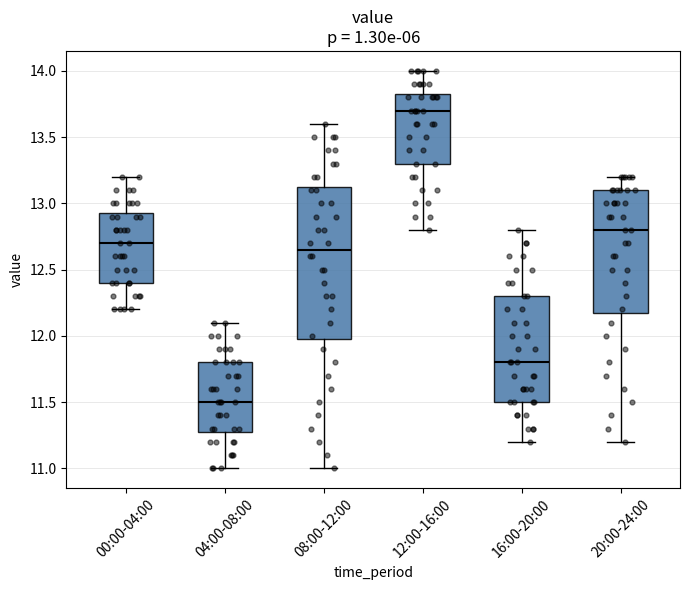

Reading left to right, read every box against the y-axis: the position of its median line, the range the box covers, and the ends of its whiskers. The values are not printed on the chart, so give them approximately, as read against the axis.

00:00-04:00: median 12.70, box 12.40 to 12.95, whiskers 12.20 to 13.20
04:00-08:00: median 11.50, box 11.30 to 11.80, whiskers 11.00 to 12.10
08:00-12:00: median 12.65, box 12.00 to 13.15, whiskers 11.00 to 13.60
12:00-16:00: median 13.70, box 13.30 to 13.85, whiskers 12.80 to 14.00
16:00-20:00: median 11.80, box 11.50 to 12.30, whiskers 11.20 to 12.80
20:00-24:00: median 12.80, box 12.20 to 13.10, whiskers 11.20 to 13.20